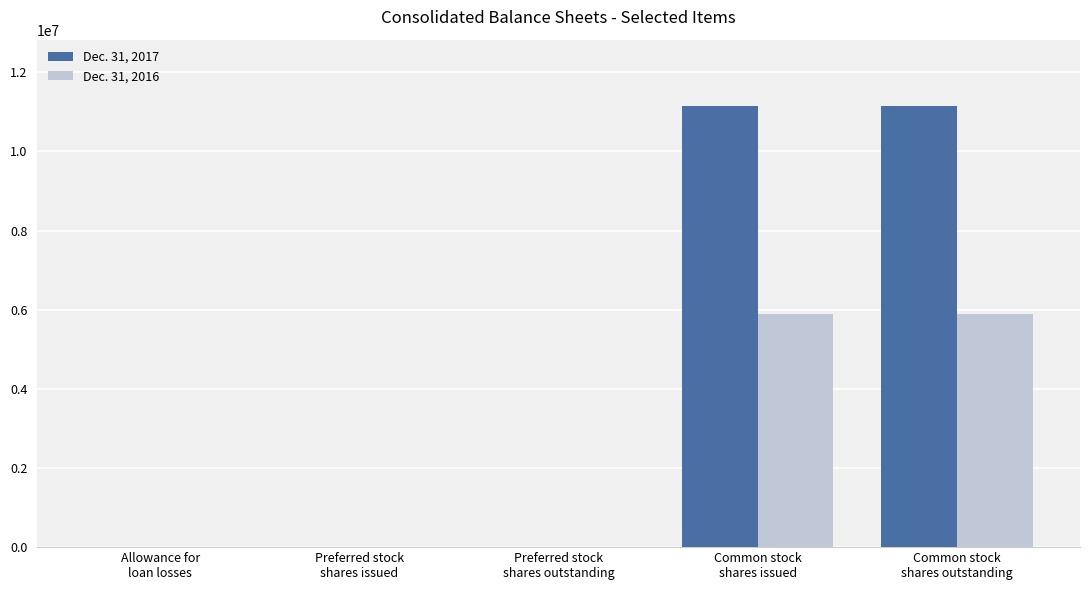

Rank the series by their average value, from lowest to highest.

Dec. 31, 2016, Dec. 31, 2017